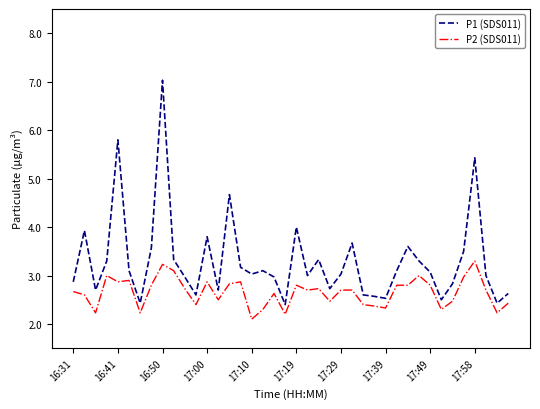

Rank the series by their maximum value, from highest to lowest.

P1 (SDS011), P2 (SDS011)